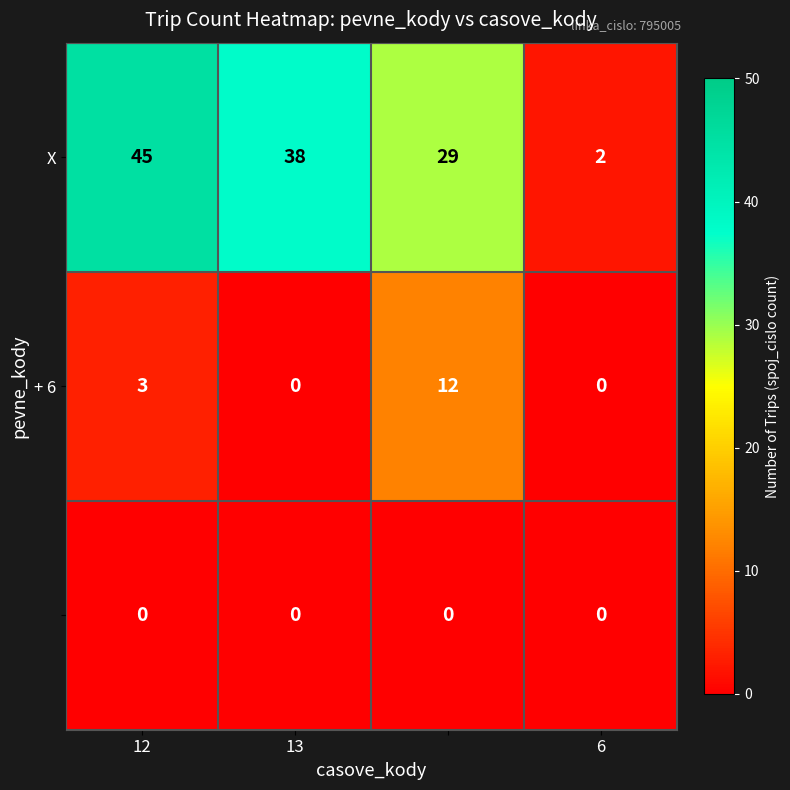

At how many categories does at least one series exceed 13?

3